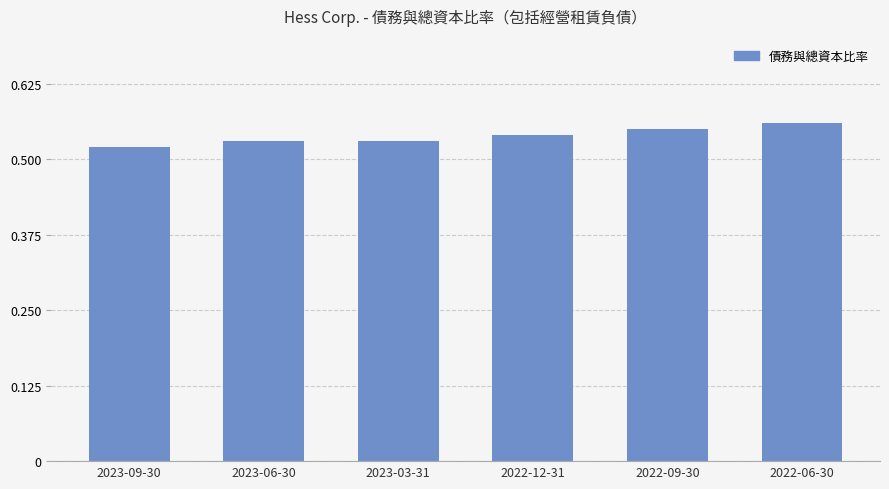

Where is the data nearest to the value 0?

2023-09-30